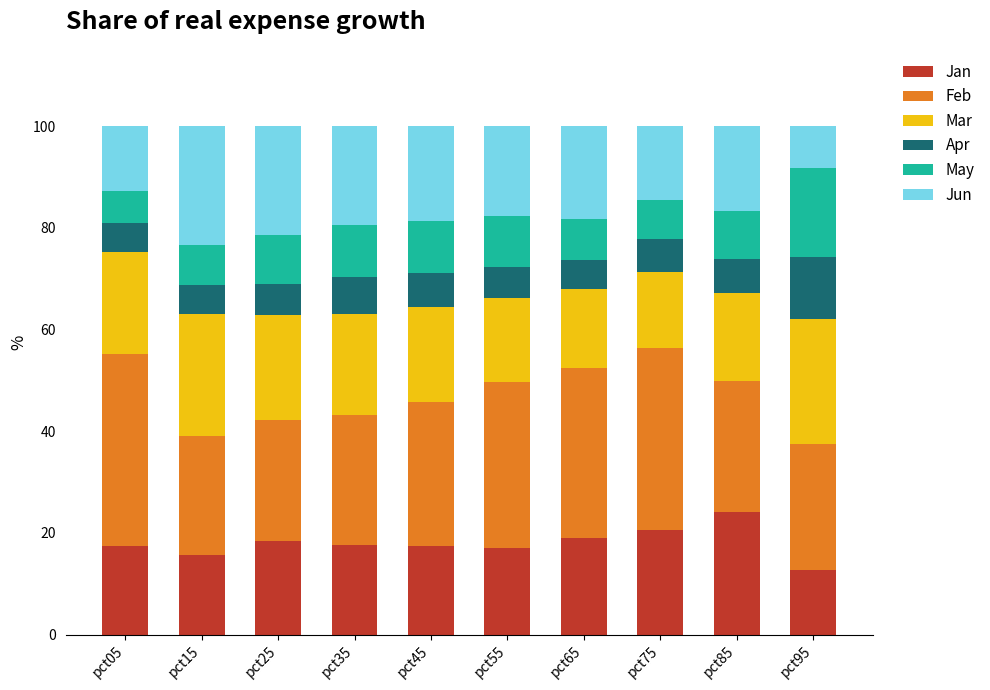

At which label does Jan reach its peak?

pct85